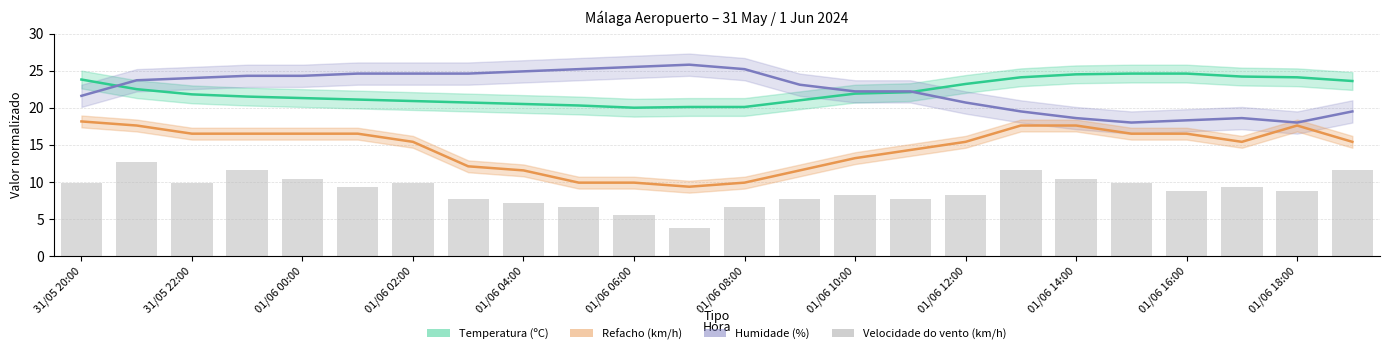

What position from the left is 01/06 12:00?

17